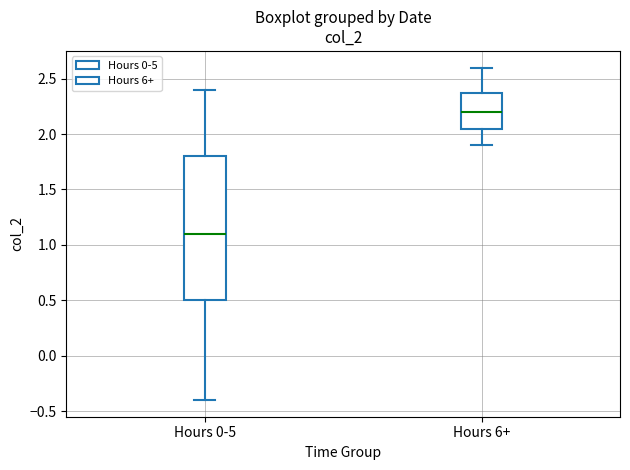

Reading left to right, read every box against the y-axis: the position of its median line, the range the box covers, and the ends of its whiskers. The values are not printed on the chart, so give them approximately, as read against the axis.

Hours 0-5: median 1.10, box 0.50 to 1.80, whiskers -0.40 to 2.40
Hours 6+: median 2.20, box 2.05 to 2.40, whiskers 1.90 to 2.60